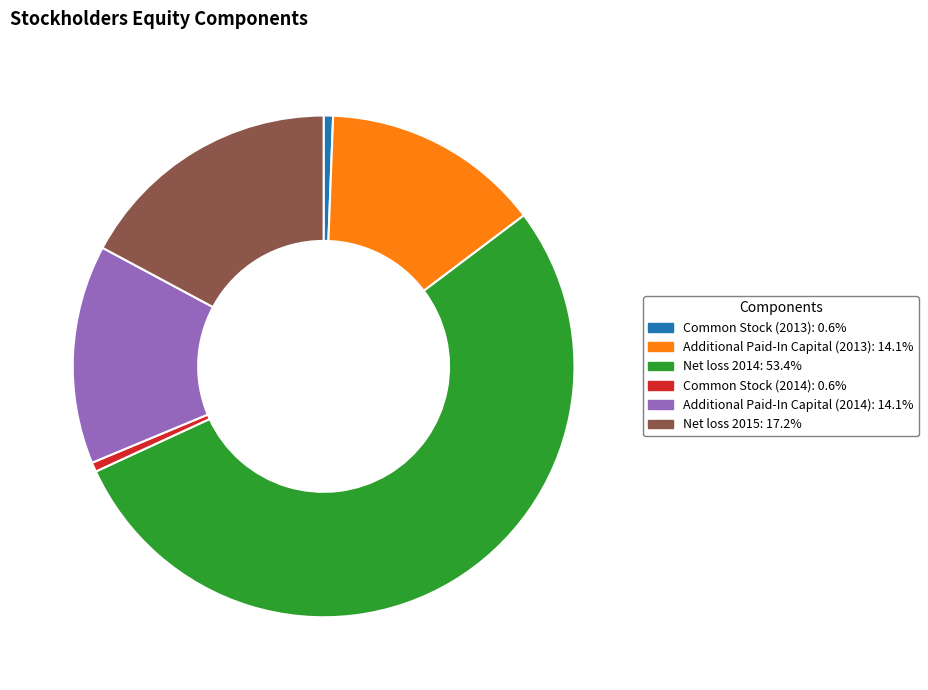

True or false: Net loss 2014 accounts for 53% of the total.

True